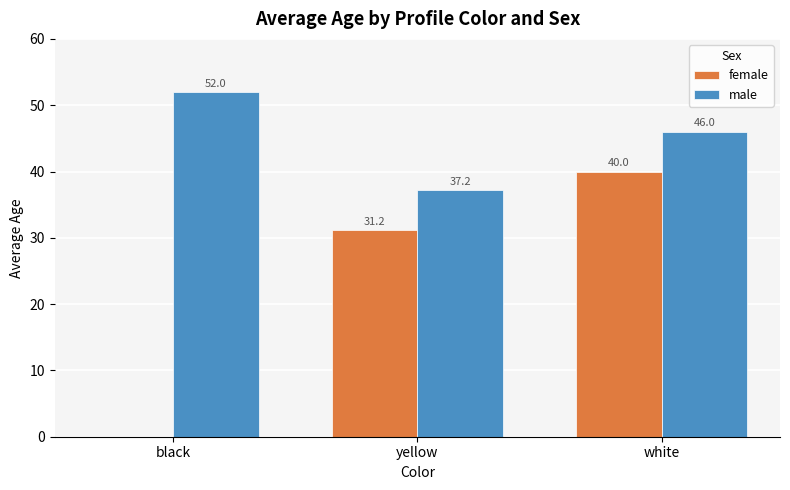

Which series has the largest total across all categories?

male